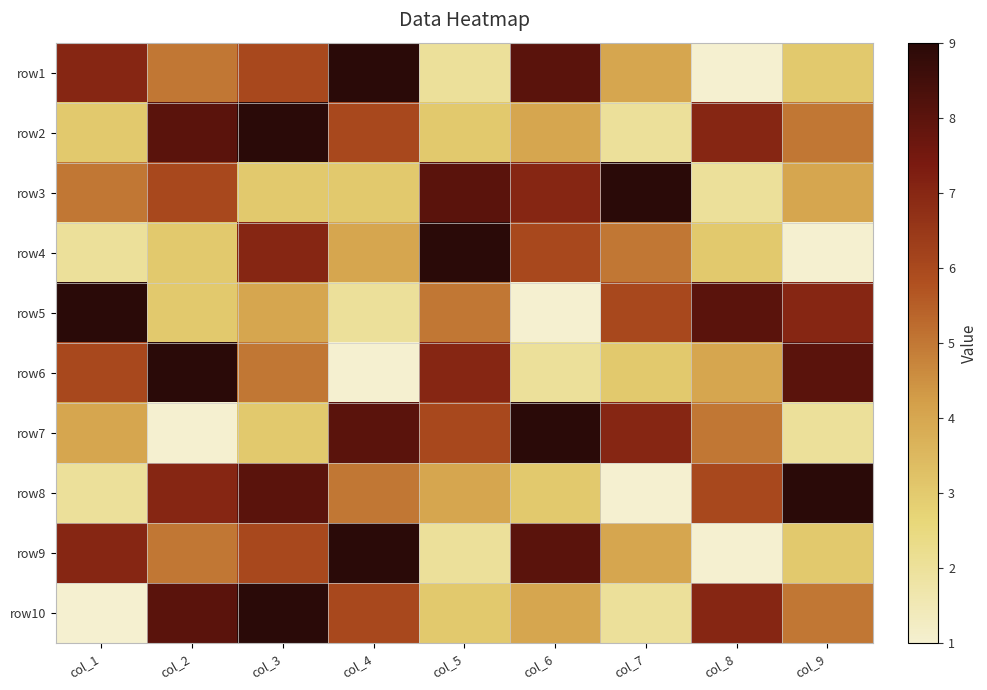

What is the smallest value displayed?

1